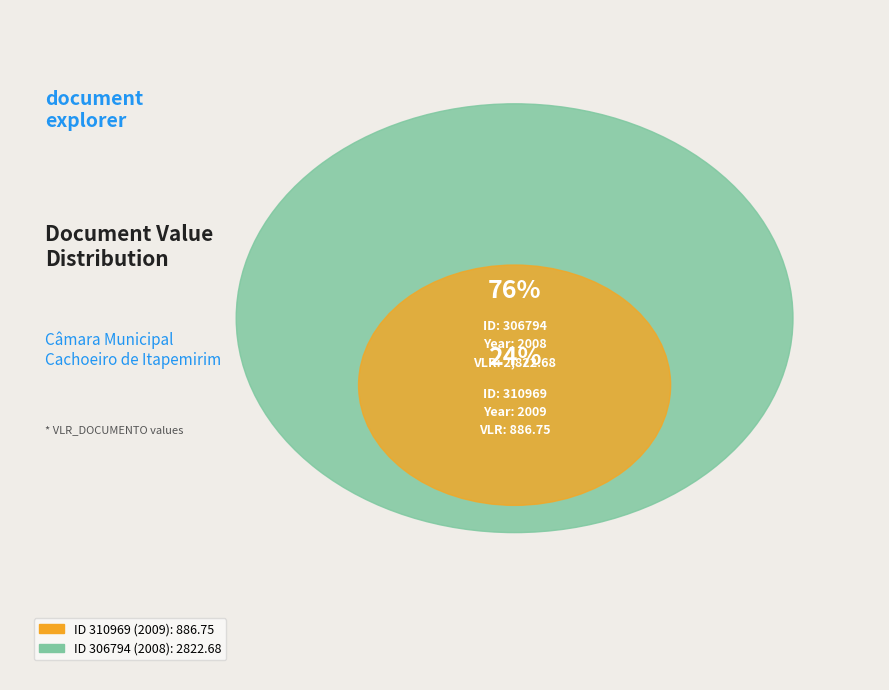

What portion of the pie excludes 310969?

76.1%